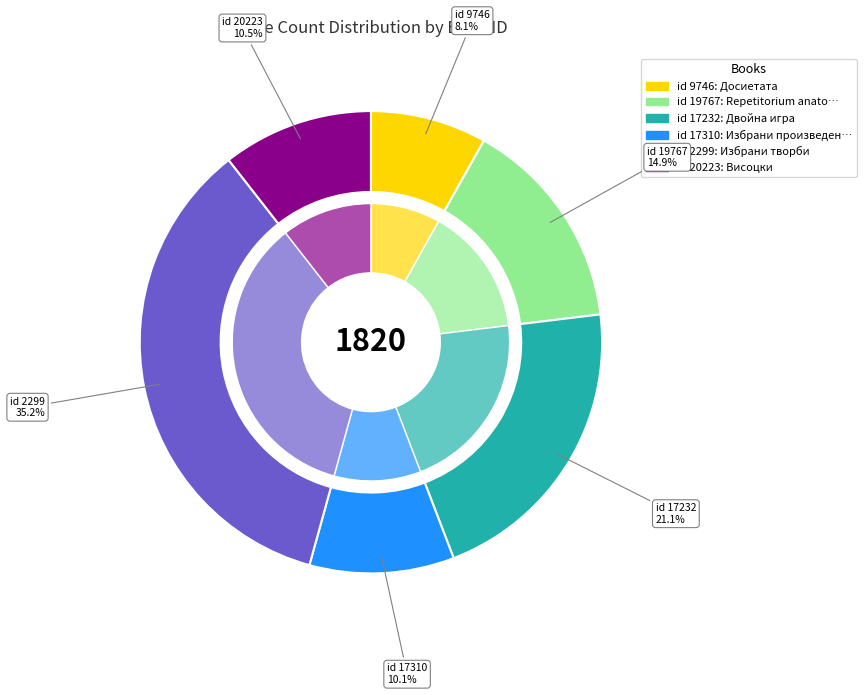

What is the largest slice in the pie chart?

2299